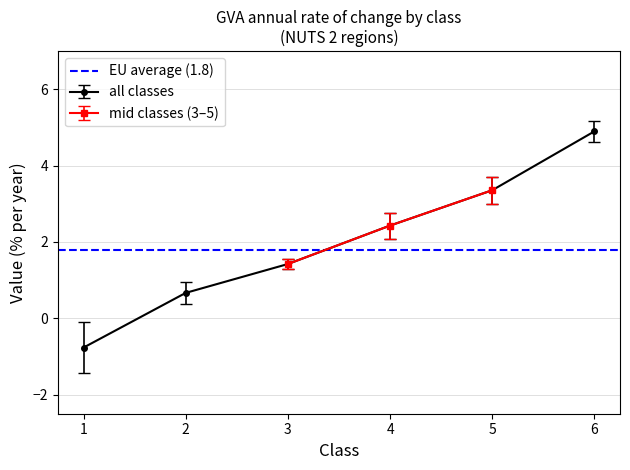

What is the value of the all classes point at the 5th from the left?

3.4